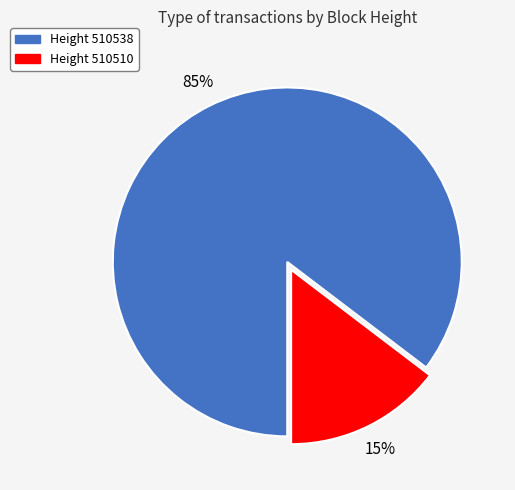

Does any single category account for the majority?

Yes